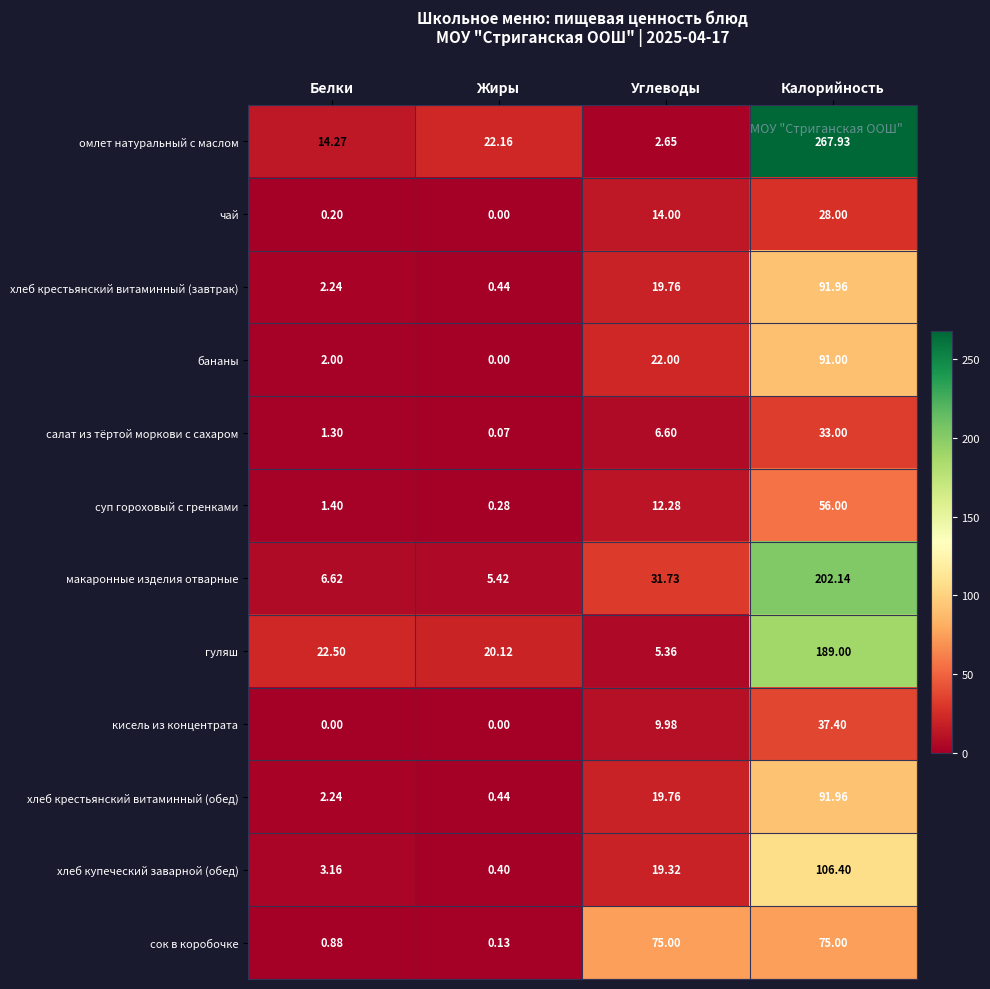

At which category is the sum across all series the highest?

Калорийность